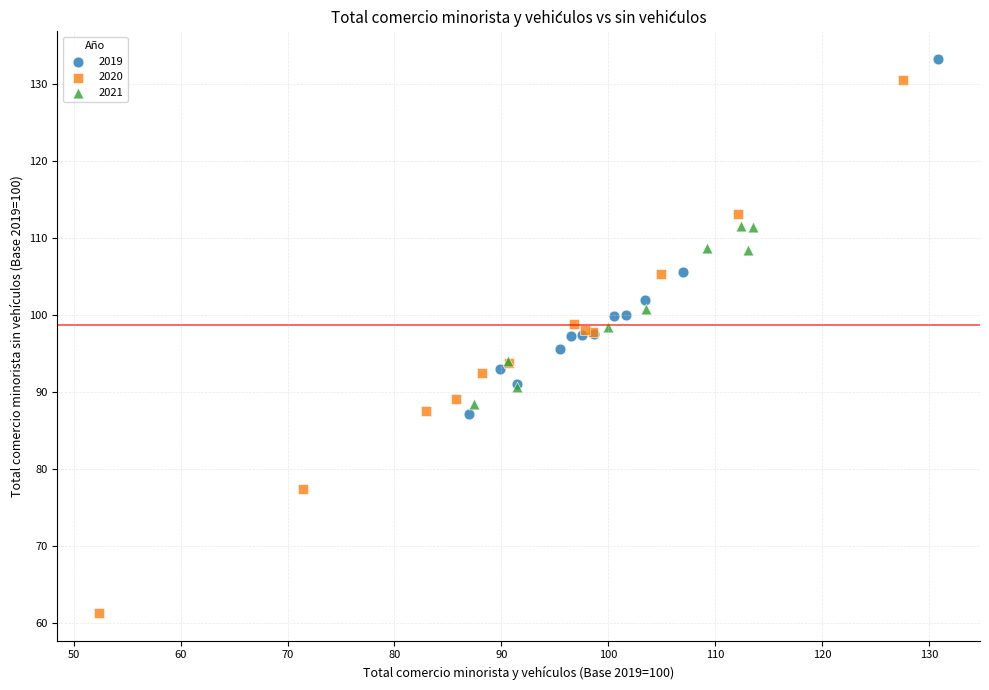

Which series has the widest spread of Y values?

2020